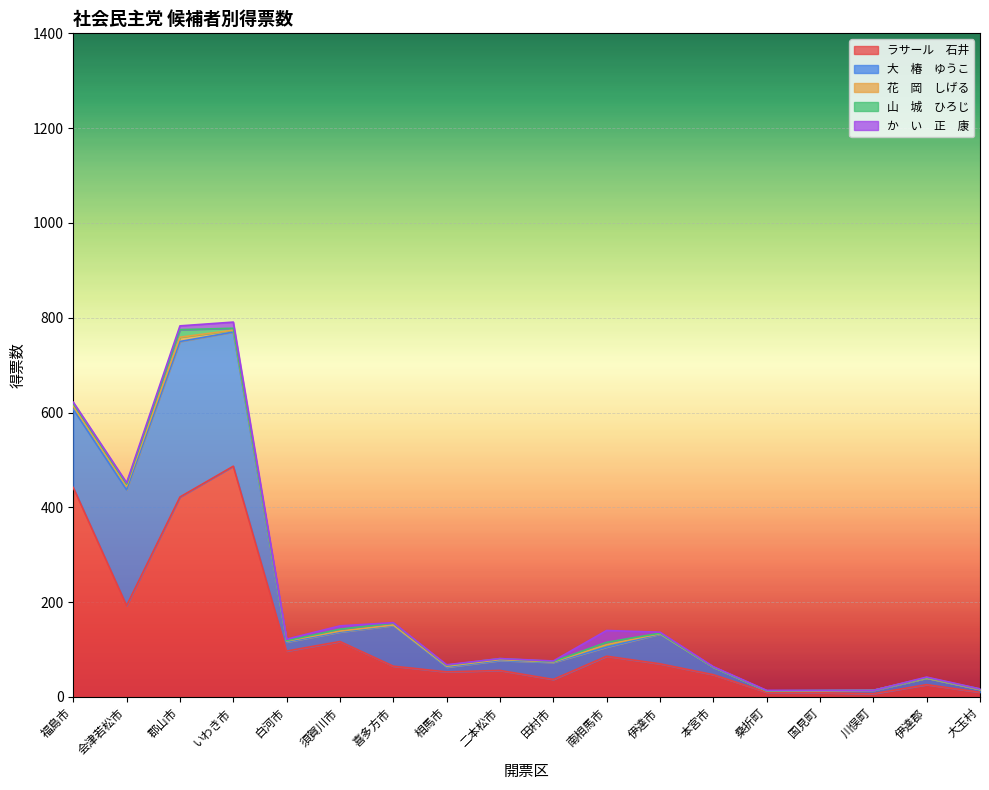

Where is 大　椿　ゆうこ nearest to the value 165?

福島市